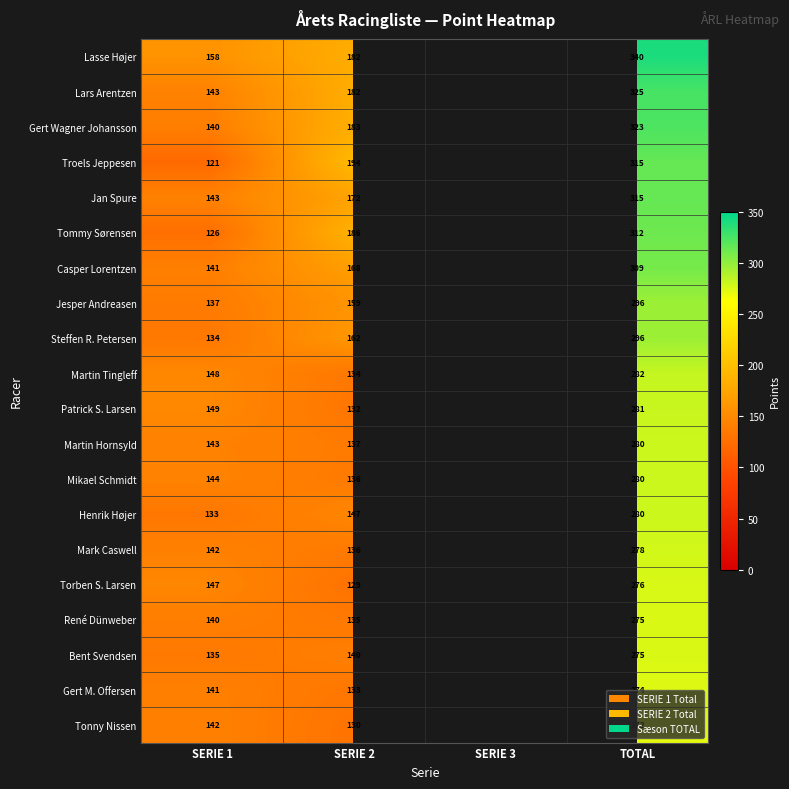

What is the difference between the highest and lowest values at SERIE 2?

65